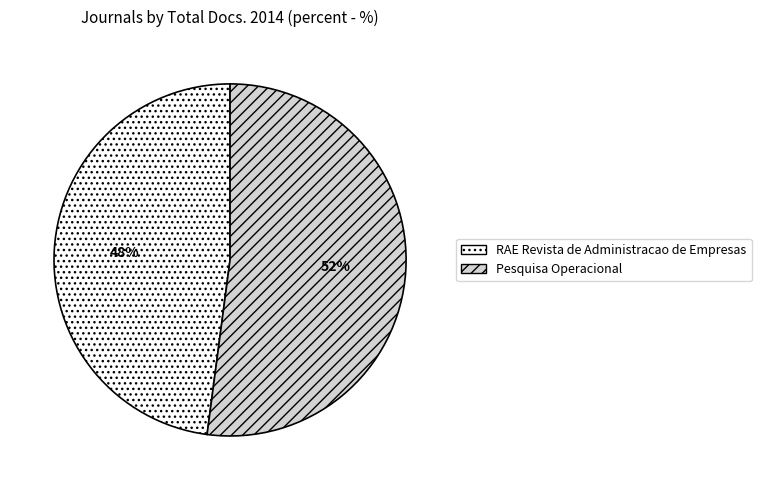

To the nearest percent, what is the average slice percentage?

50%